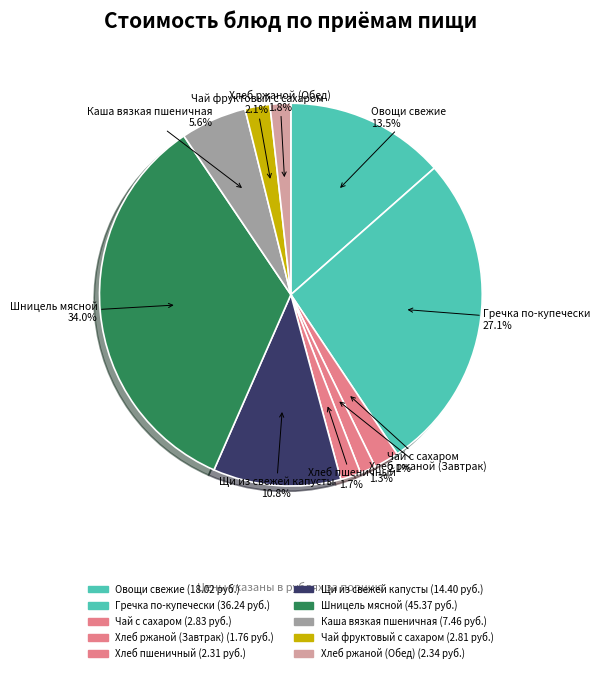

What percentage is NOT represented by Хлеб пшеничный?

98.3%